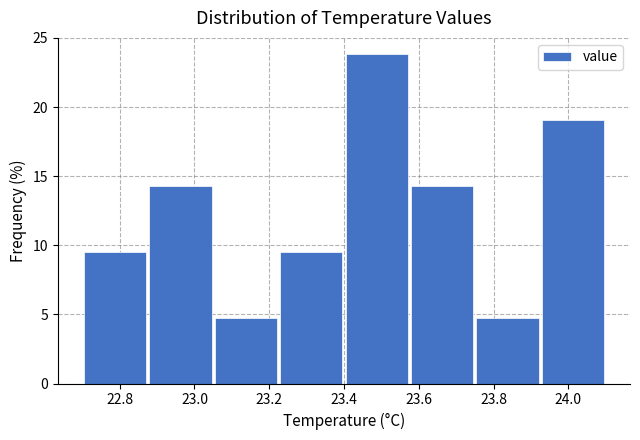

Reading left to right, list every bar in this chart as the range it spans on the x-axis followed by its height. Neither the bar edges nor the heights are printed on the chart, so give them approximately, as read against the axes.

22.700 to 22.875: 9.5
22.875 to 23.050: 14.5
23.050 to 23.225: 5.0
23.225 to 23.400: 9.5
23.400 to 23.575: 24.0
23.575 to 23.750: 14.5
23.750 to 23.925: 5.0
23.925 to 24.100: 19.0